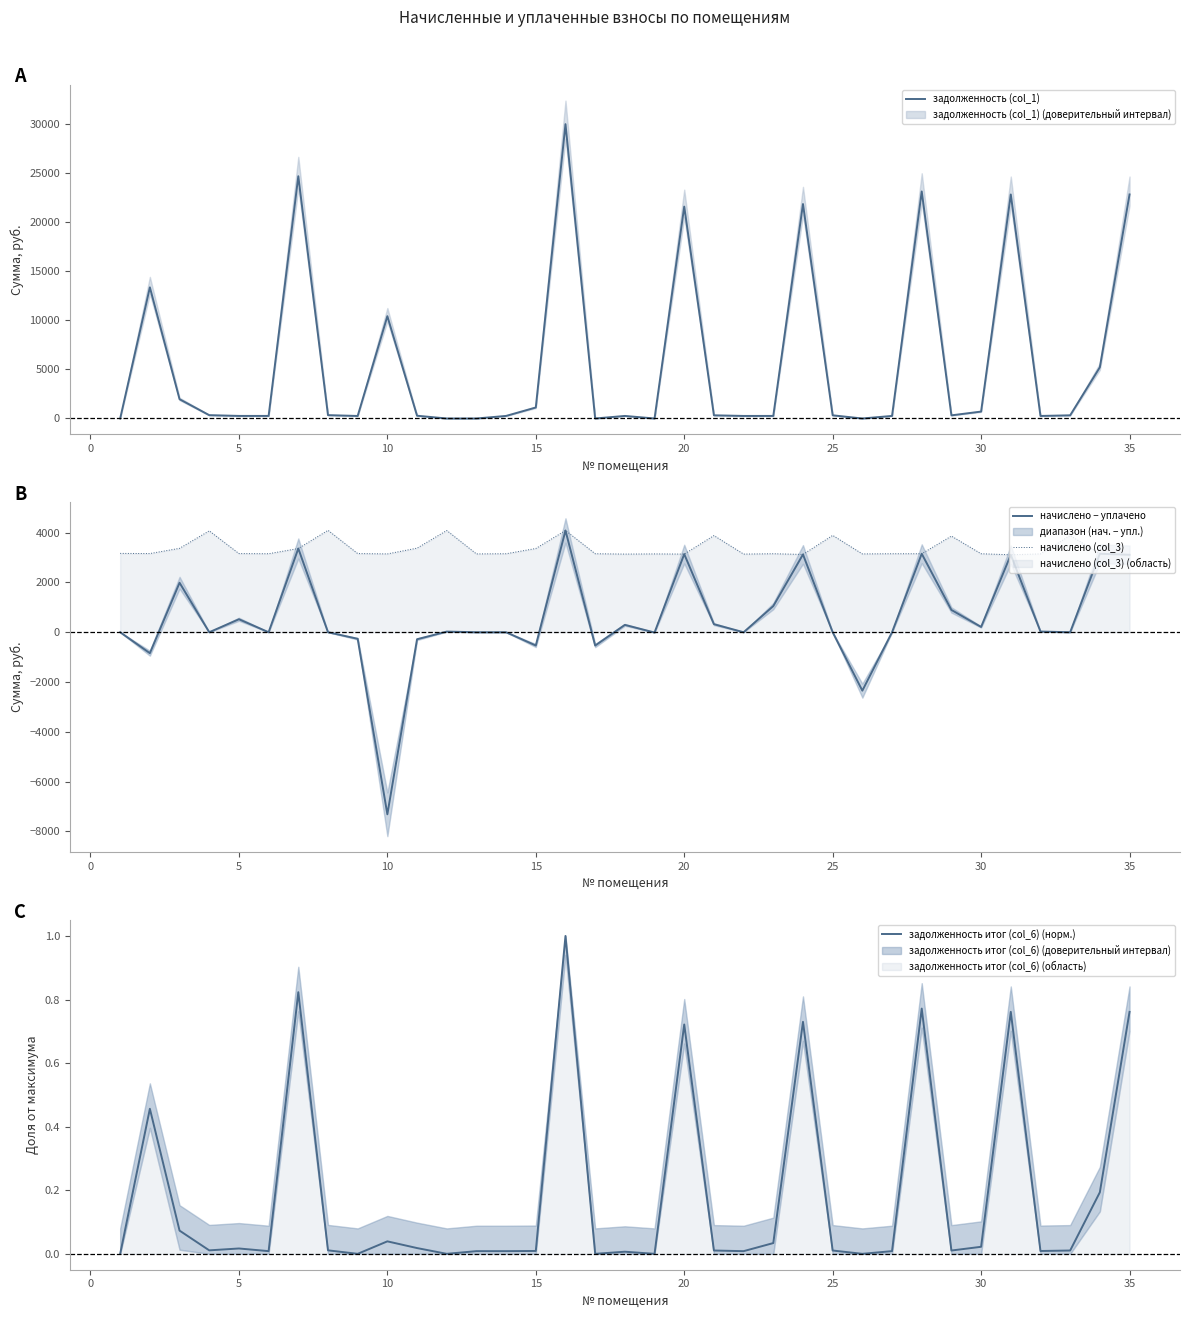

True or false: задолженность итог (col_6) (норм.) and начислено (col_3) intersect in this chart.

False